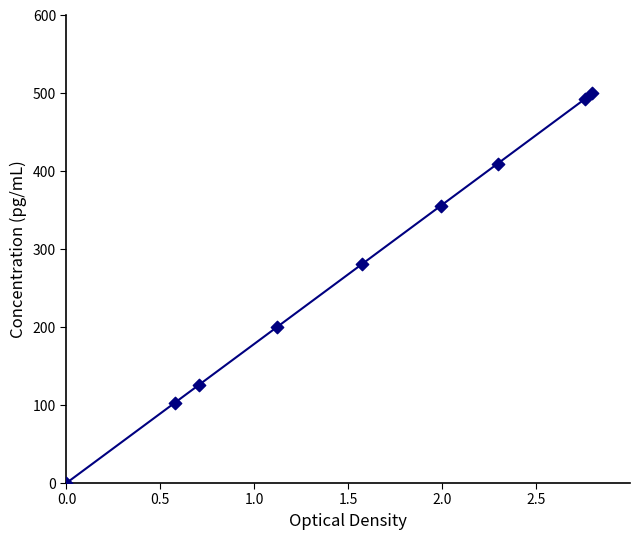

What is the maximum value shown in the chart?

500.0